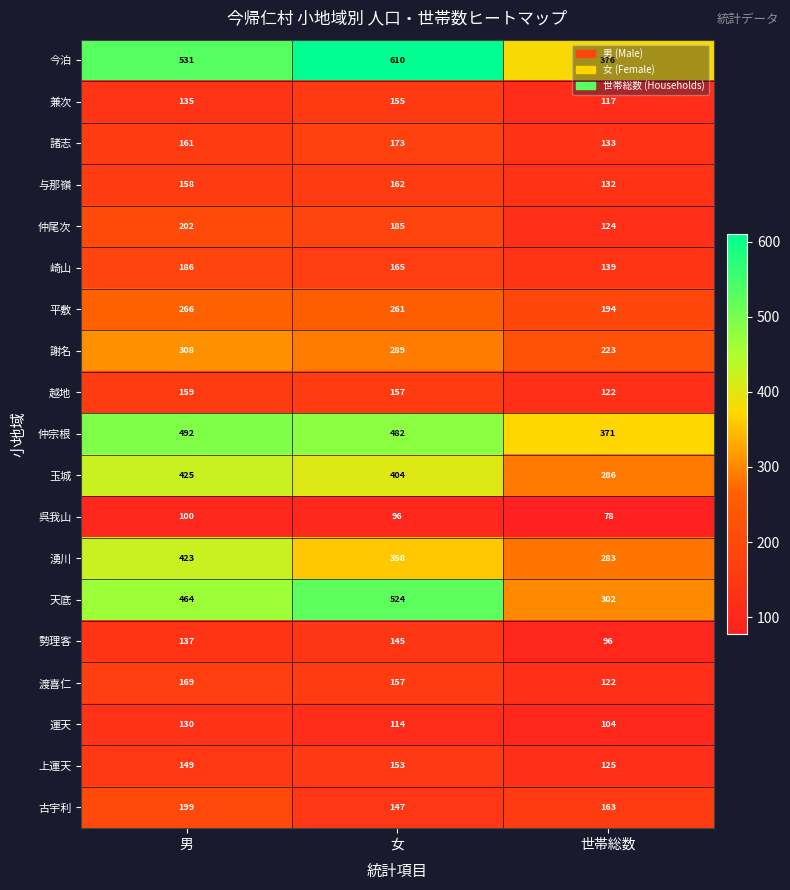

Where is 勢理客 nearest to the value 120?

男